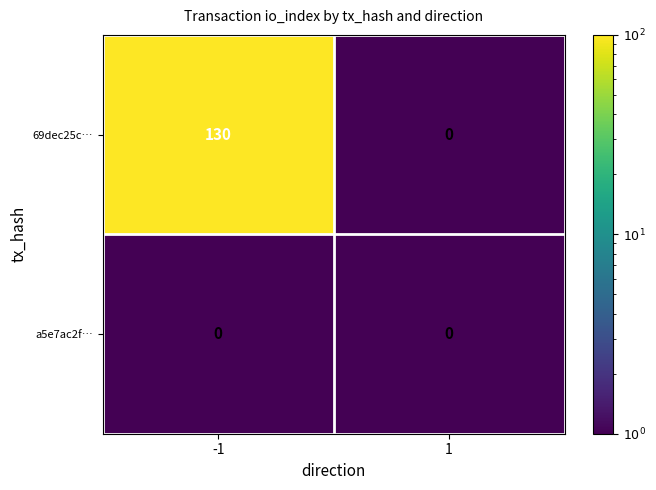

Is it true that 69dec25c… equals 216 at -1?

False